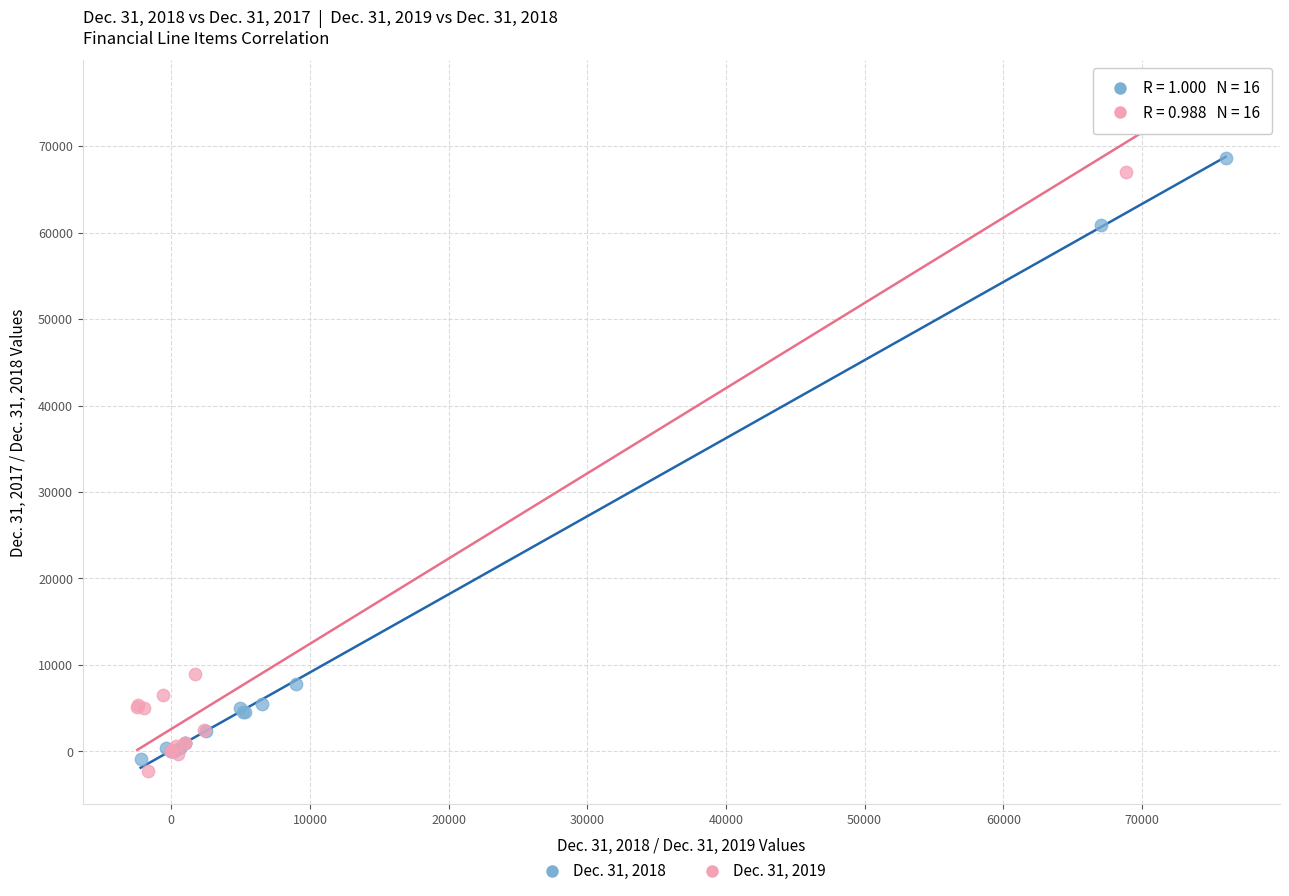

Which series reaches the minimum Y coordinate?

Dec. 31, 2019